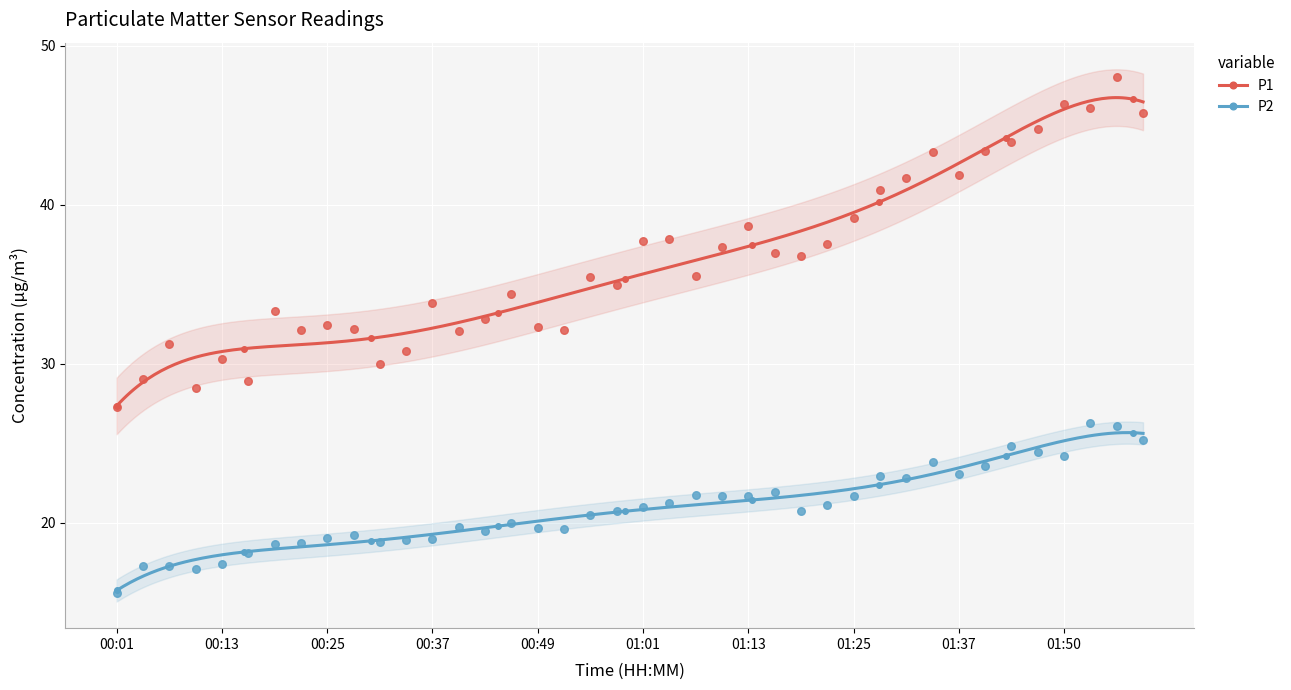

Which series contains the highest Y value?

P1